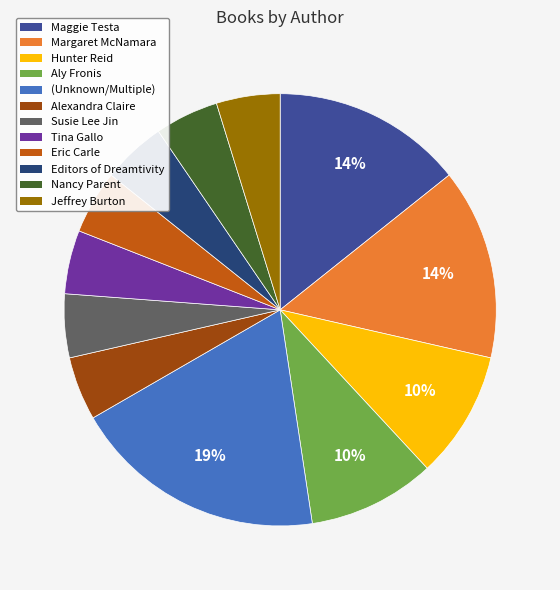

Is there a majority slice in this chart?

No